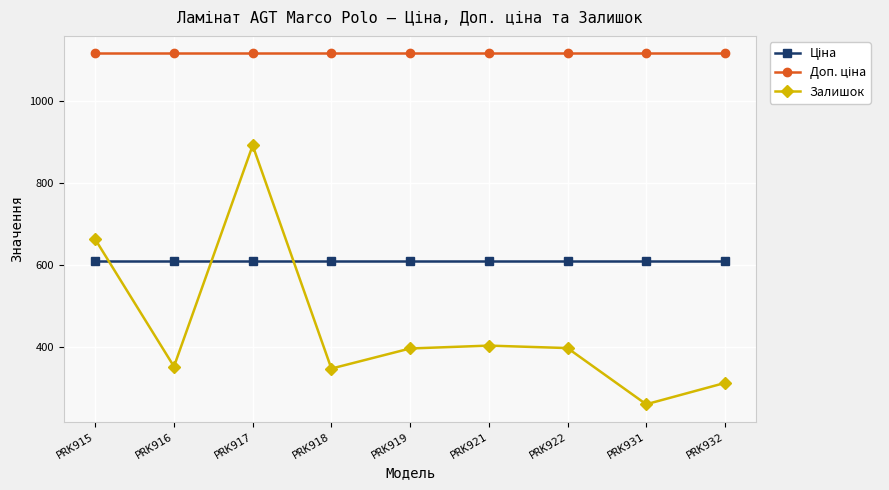

At which label is Залишок closest to 575?

PRK915